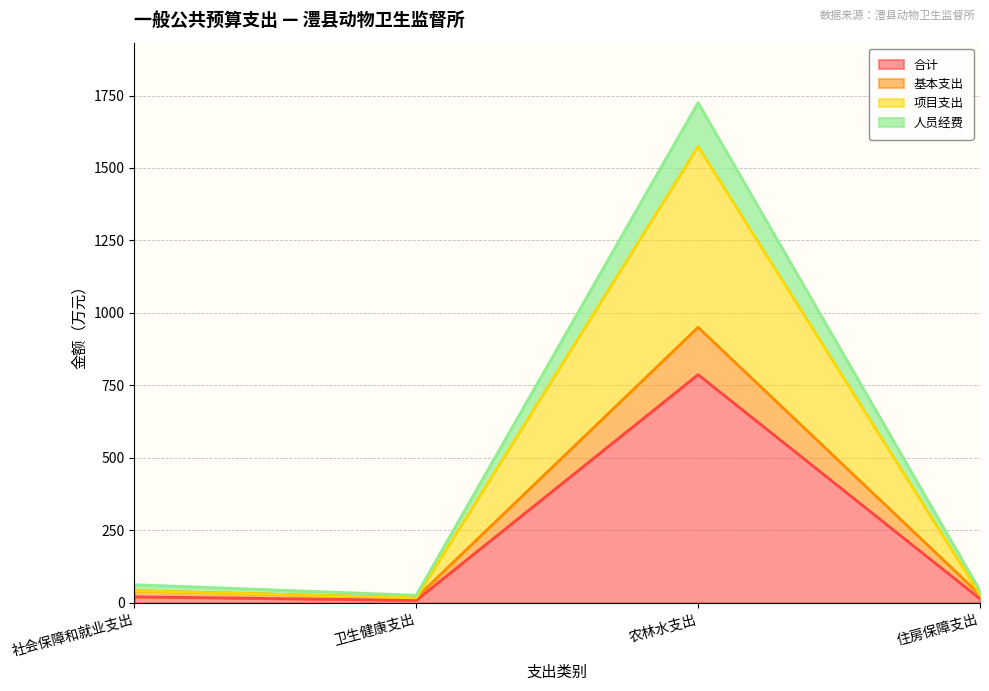

How many interior local peaks does the 项目支出 series have?

1